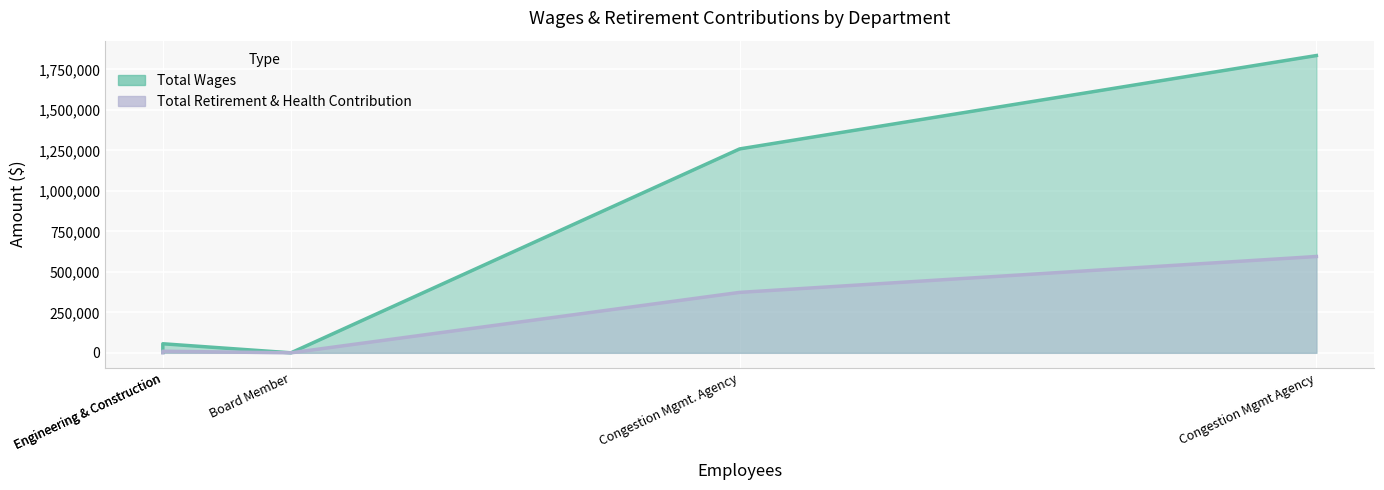

True or false: Total Wages and Total Retirement & Health Contribution cross at least once.

False